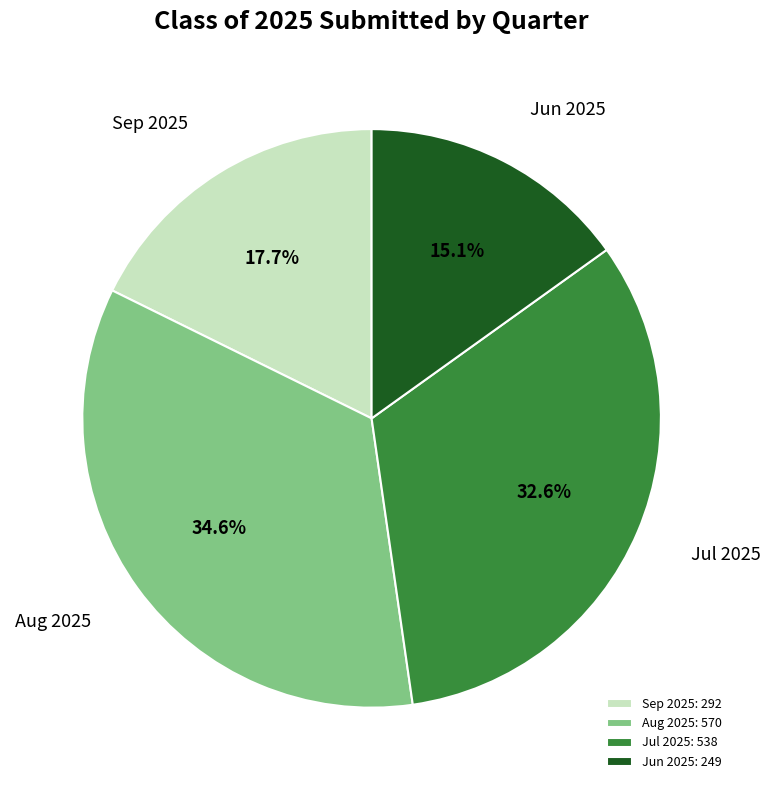

What is the largest slice in the pie chart?

Aug 2025: 570